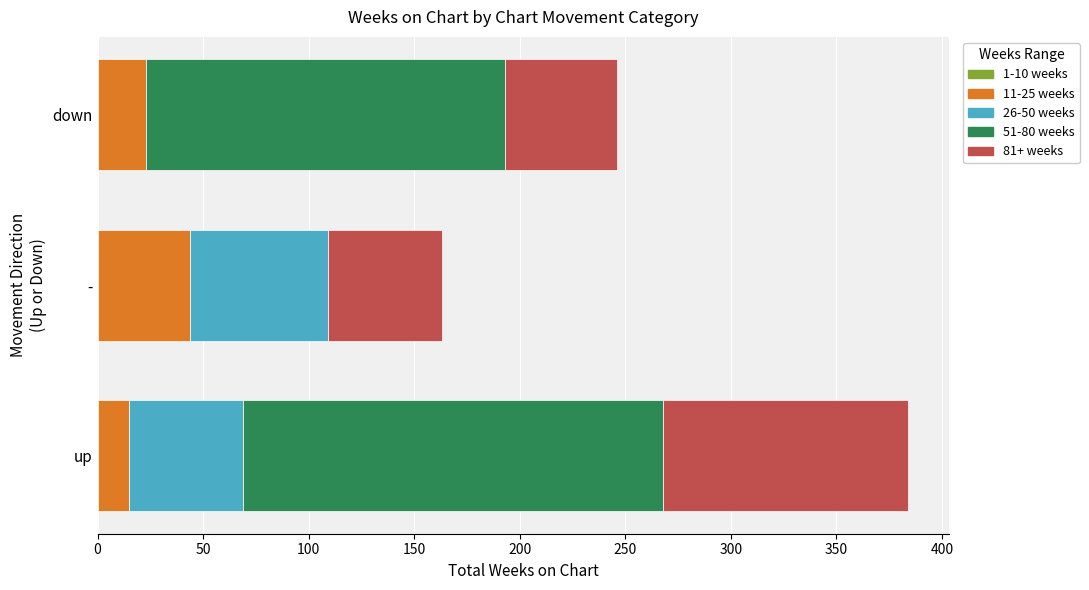

What is the total value across all series at -?

163